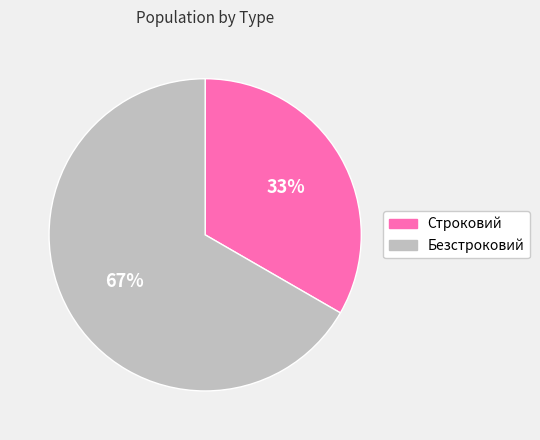

Which category has the smallest portion of the pie?

Строковий